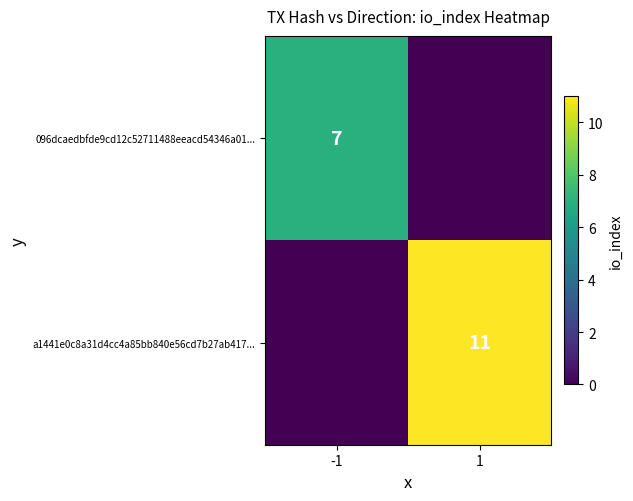

Is it true that 096dcaedbfde9cd12c52711488eeacd54346a01... equals 7 at -1?

True